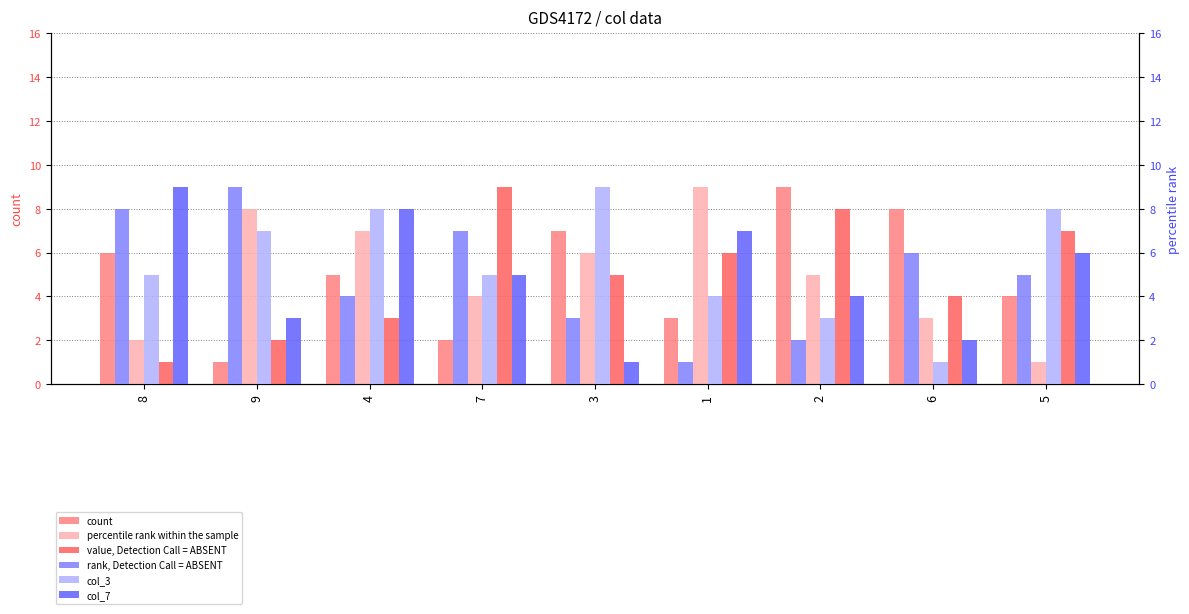

Between 7 and 5, which series saw the biggest shift?

col_4